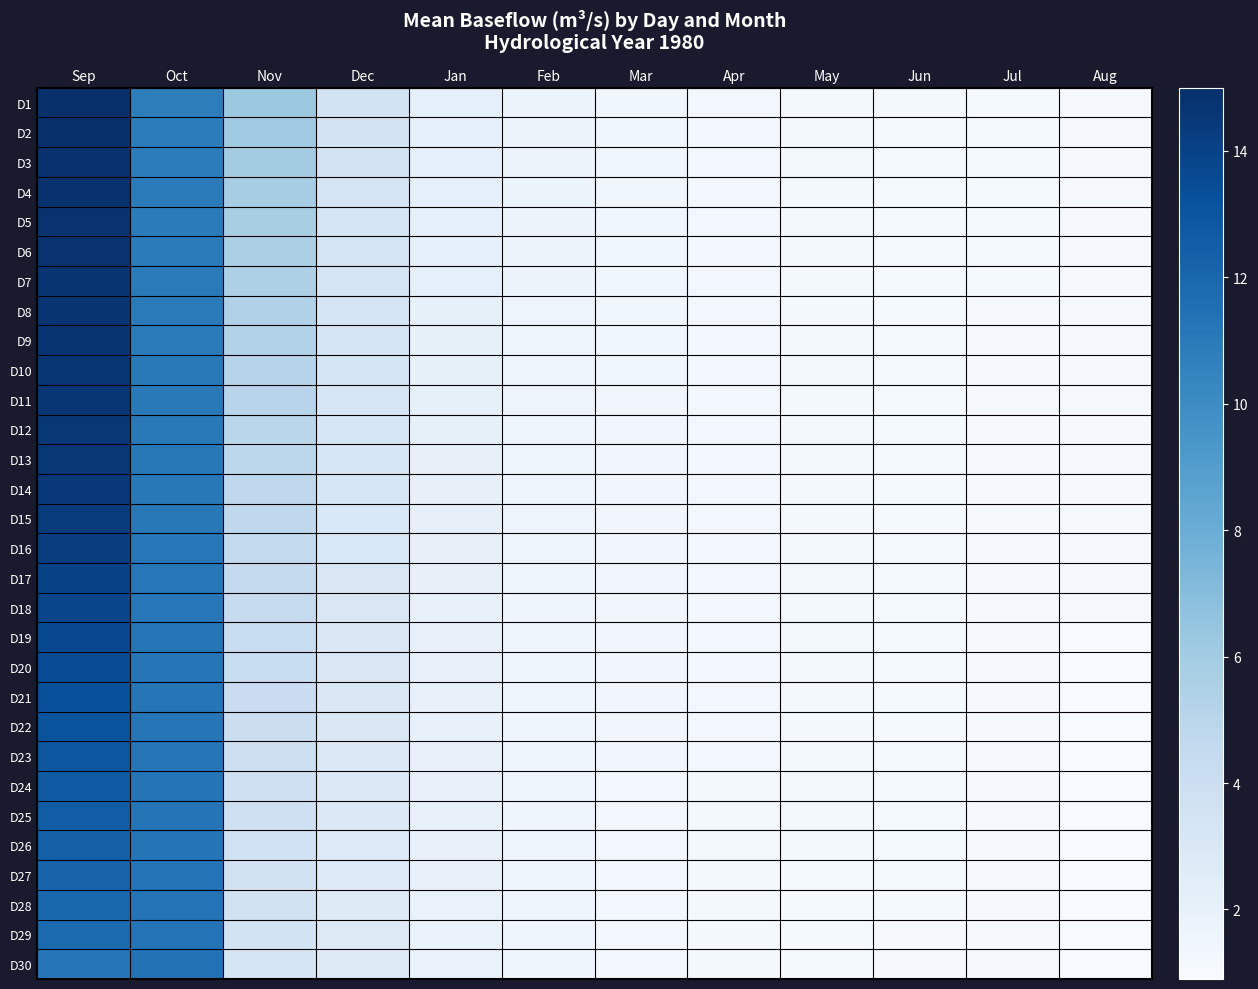

Which series changed the most between Nov and Apr?

D1